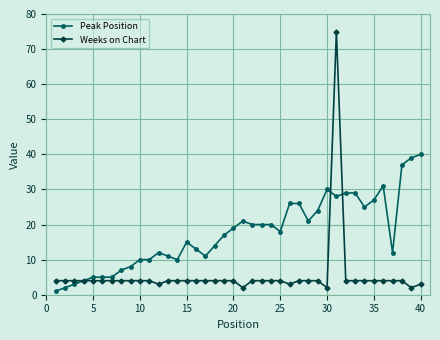

What is the maximum value for Peak Position?

40